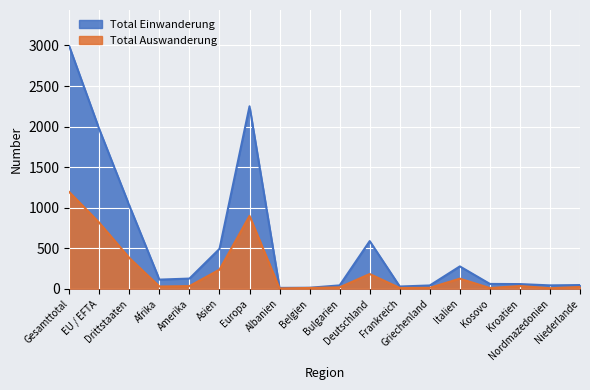

Reading left to right, what are all the values shown in this chart?

Total Einwanderung: Gesamttotal=2989	EU / EFTA=1965	Drittstaaten=1024	Afrika=112	Amerika=125	Asien=491	Europa=2250	Albanien=10	Belgien=12	Bulgarien=41	Deutschland=587	Frankreich=27	Griechenland=40	Italien=275	Kosovo=59	Kroatien=57	Nordmazedonien=41	Niederlande=45
Total Auswanderung: Gesamttotal=1192	EU / EFTA=813	Drittstaaten=379	Afrika=27	Amerika=32	Asien=235	Europa=898	Albanien=3	Belgien=9	Bulgarien=17	Deutschland=181	Frankreich=9	Griechenland=11	Italien=124	Kosovo=8	Kroatien=33	Nordmazedonien=6	Niederlande=21